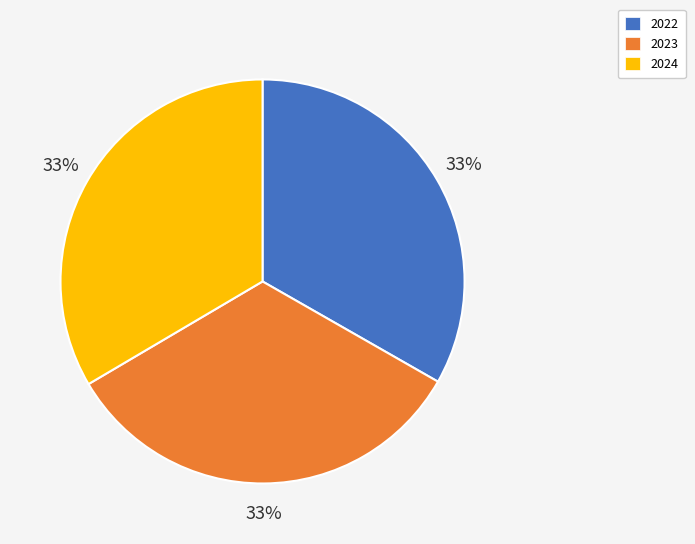

Does 2023 represent more than half of the total?

No